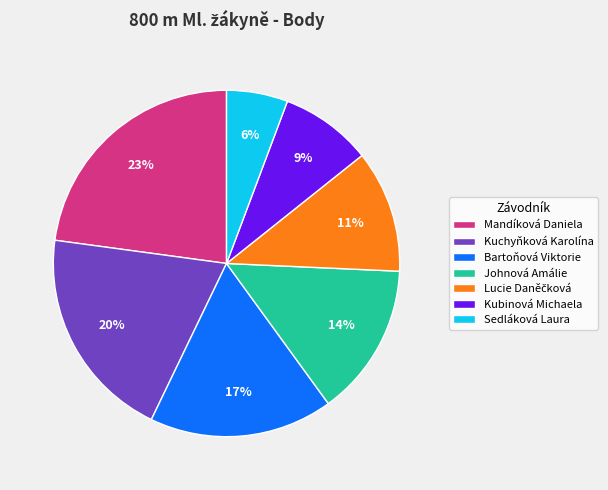

What percentage is the Bartoňová Viktorie slice, to the nearest percent?

17%